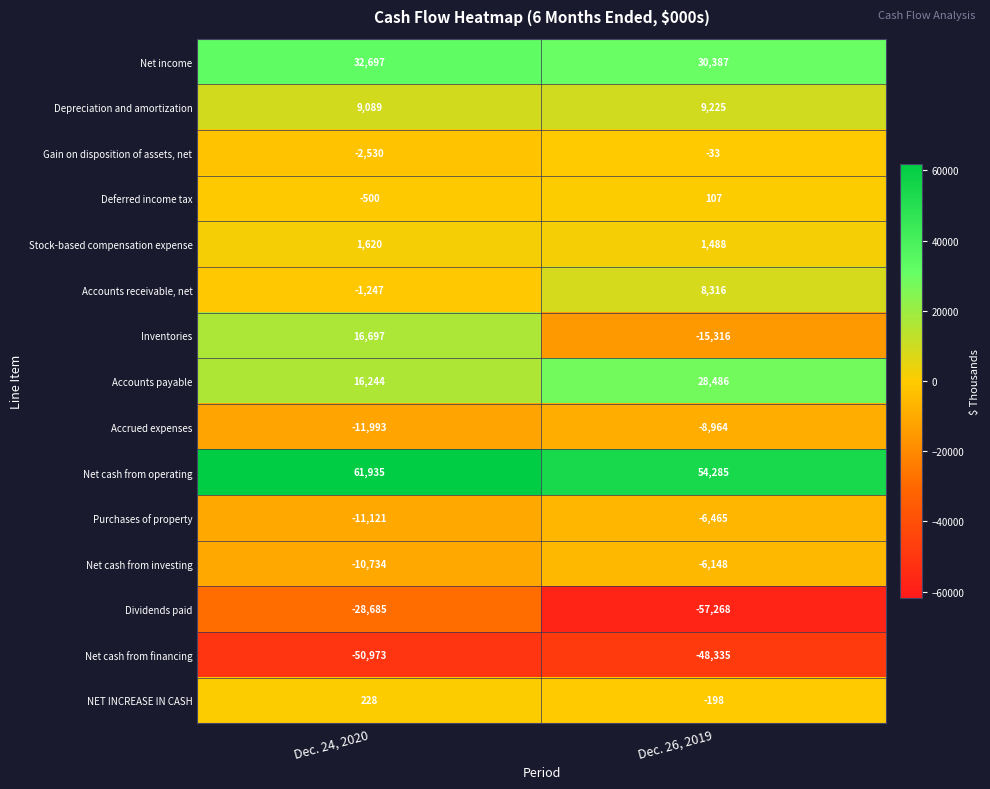

The Accounts payable series shows 28486 at Dec. 26, 2019. True or false?

True